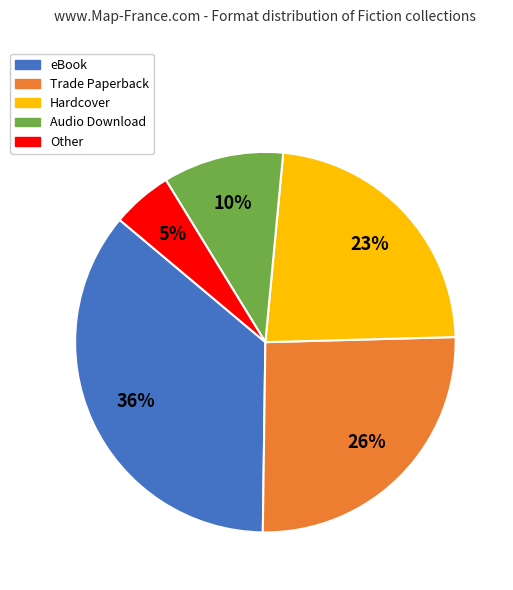

Count the number of slices in the pie.

5